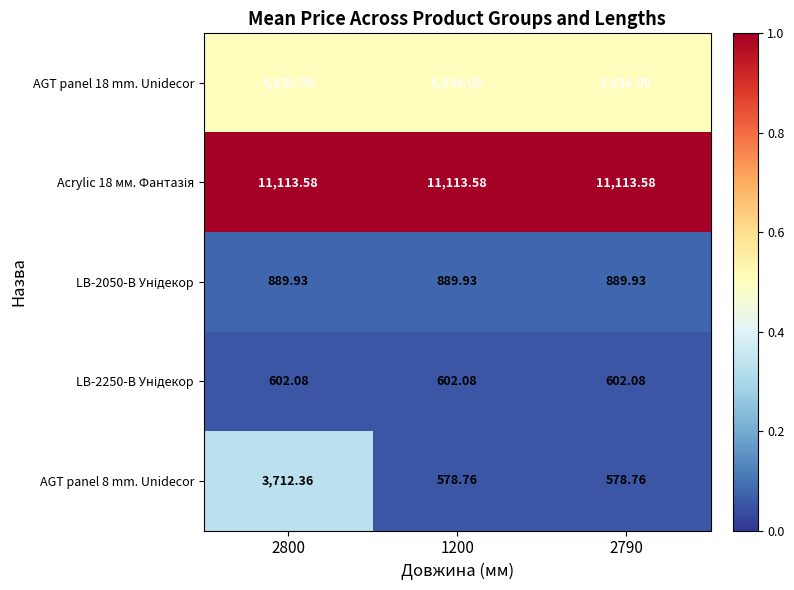

What is the difference between the highest and lowest values at 2800?

10511.5